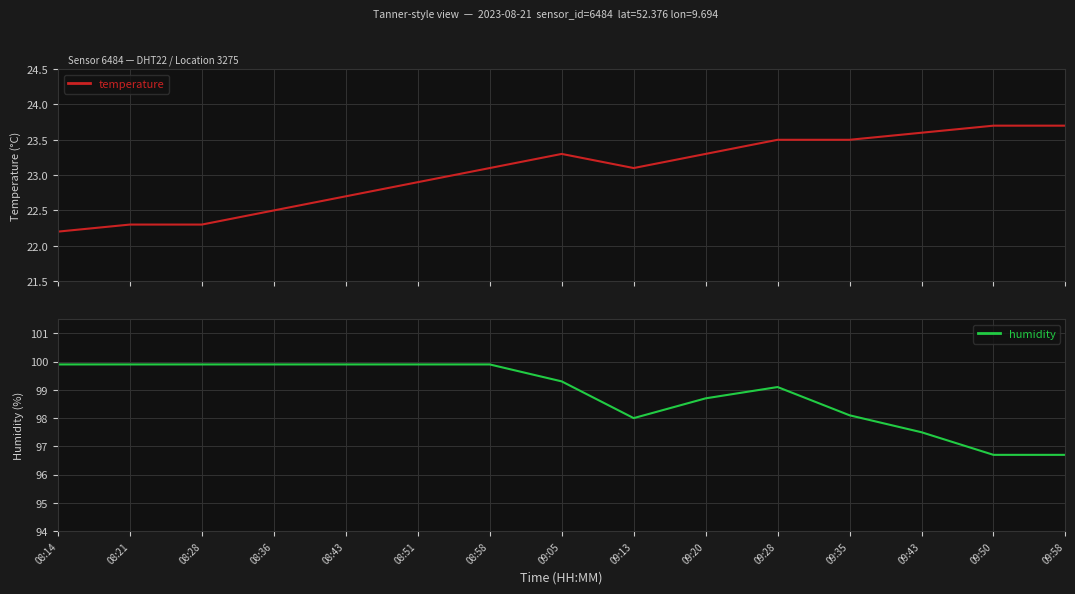

Which series changed the most between 08:58 and 09:28?

humidity